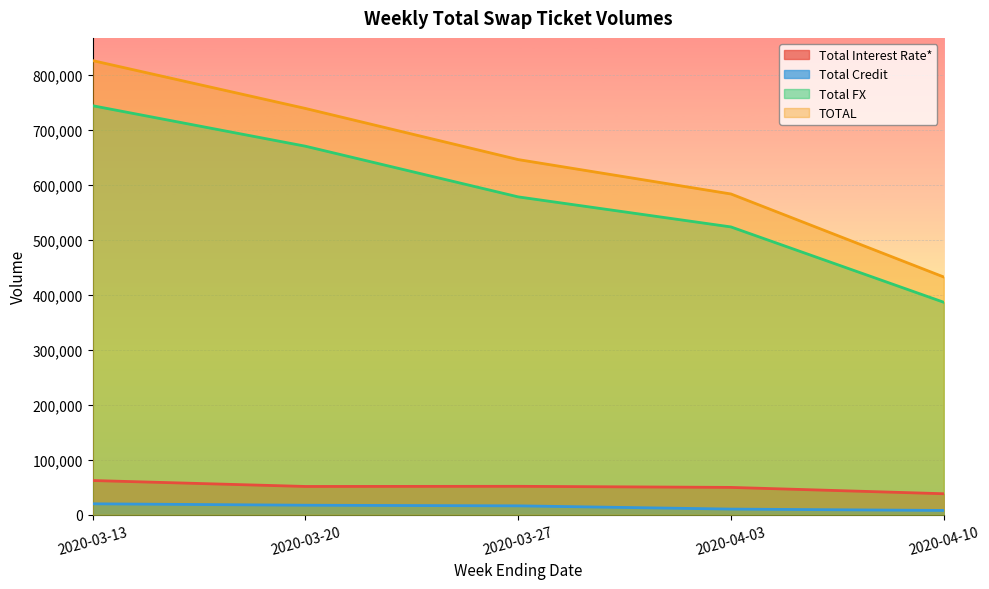

What is the approximate value of TOTAL at 2020-03-27?

646363